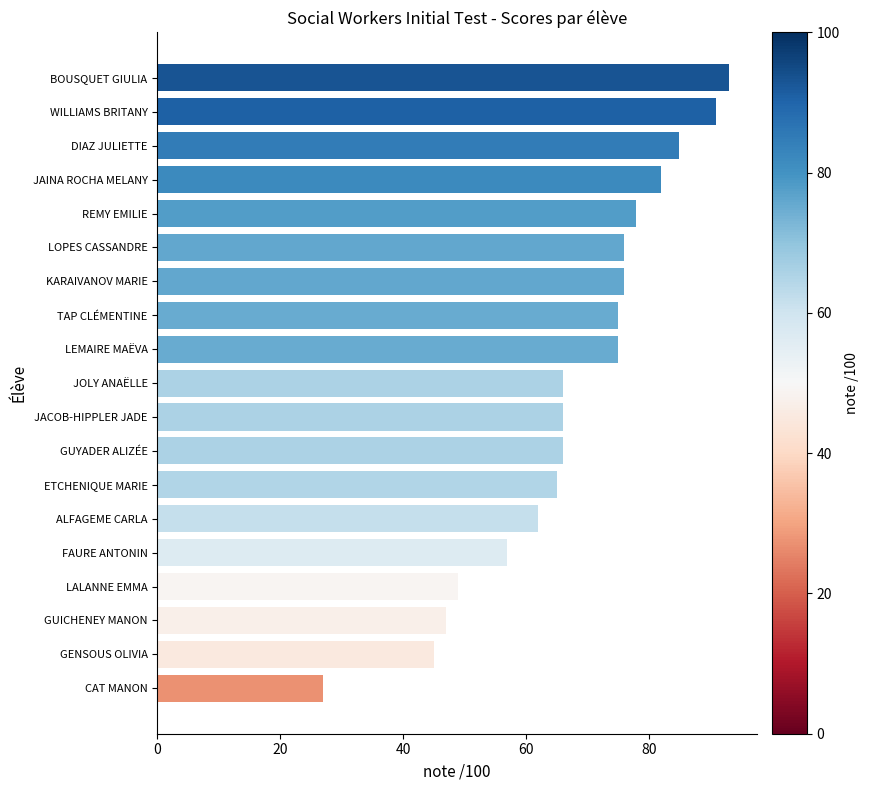

Approximately how many times larger is the value at GUICHENEY MANON compared to FAURE ANTONIN?

0.8